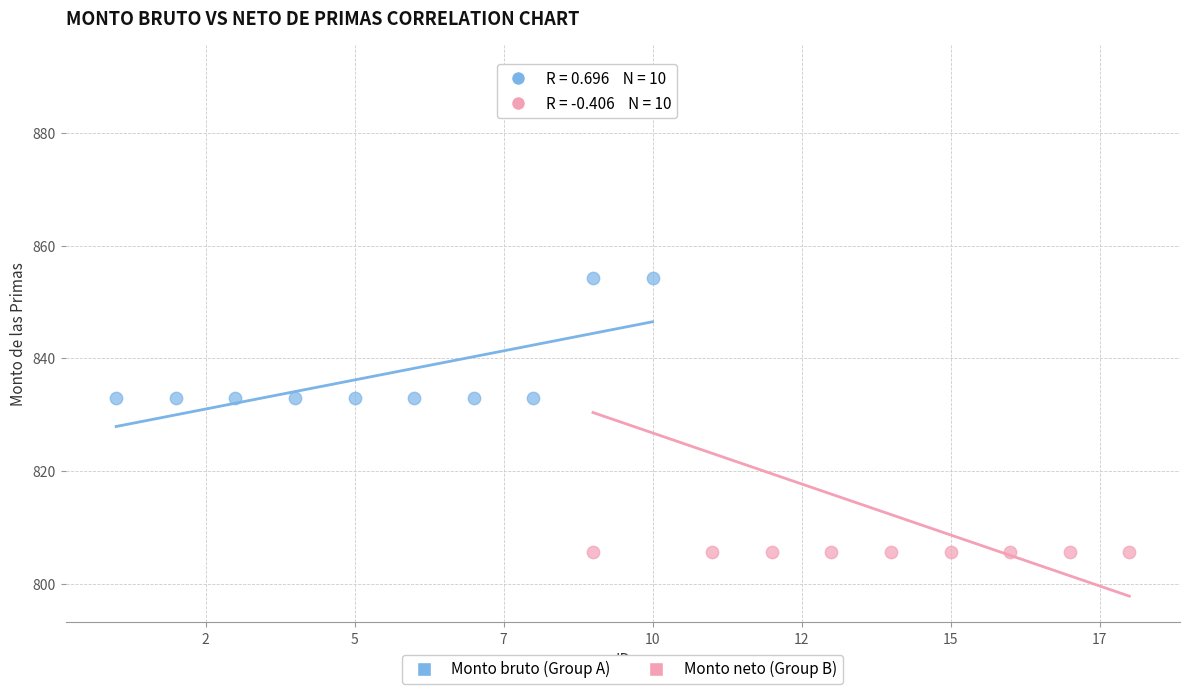

Which series has the largest Y range (max minus min)?

Monto neto (Group B)